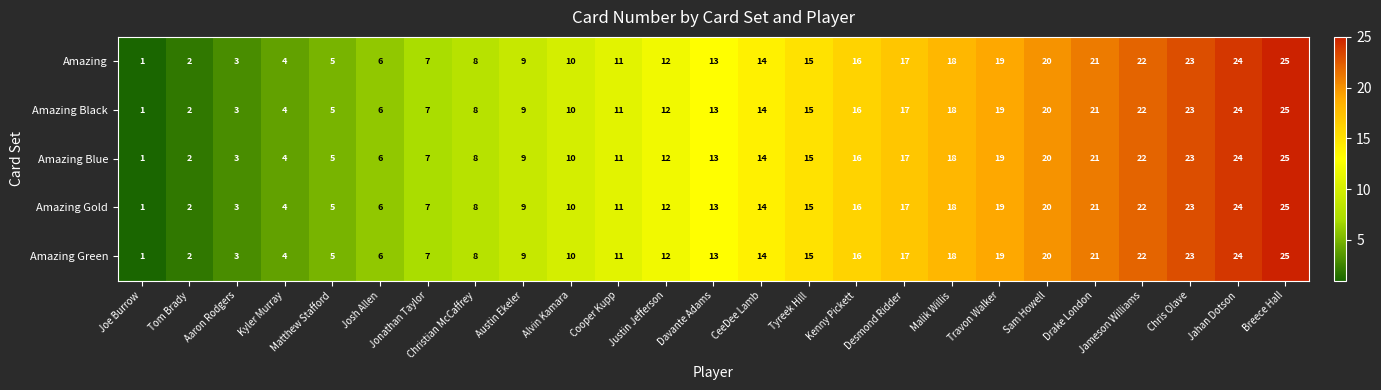

Is it true that Amazing Gold equals 7 at Jonathan Taylor?

True